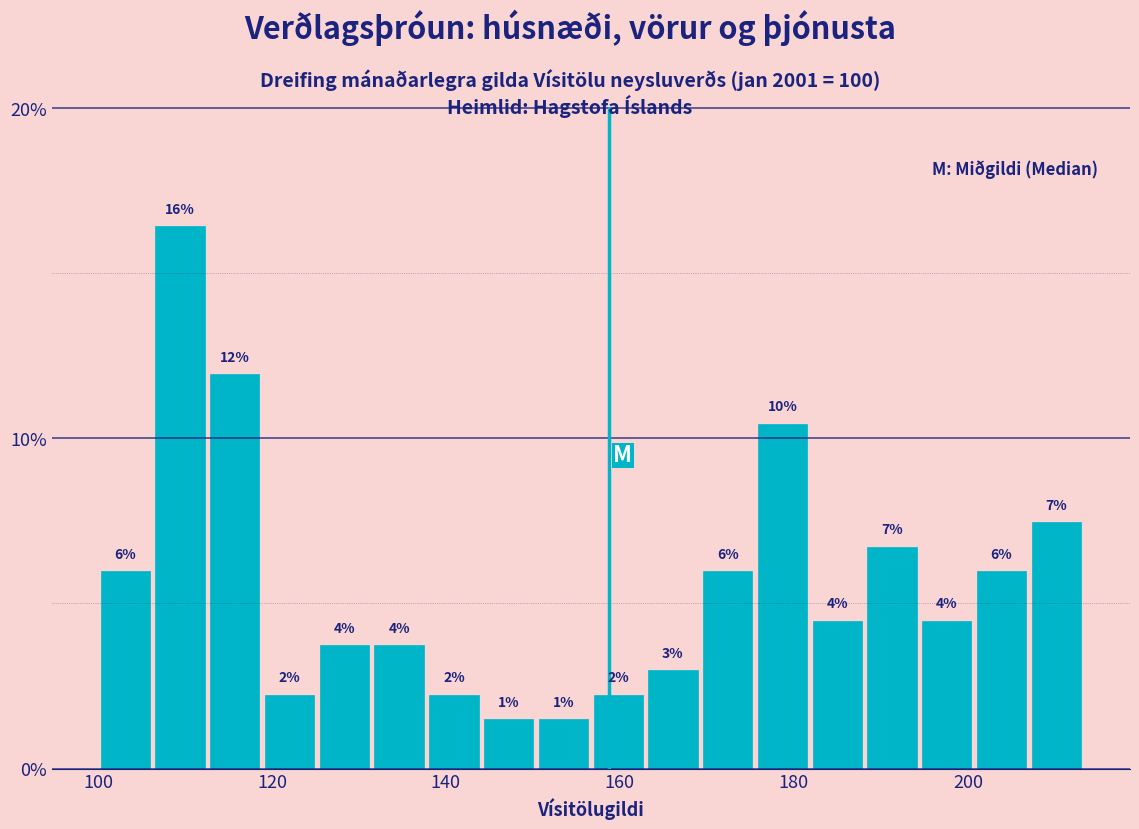

Read against the x-axis, roughly where is the centre of the tallest bar?

110